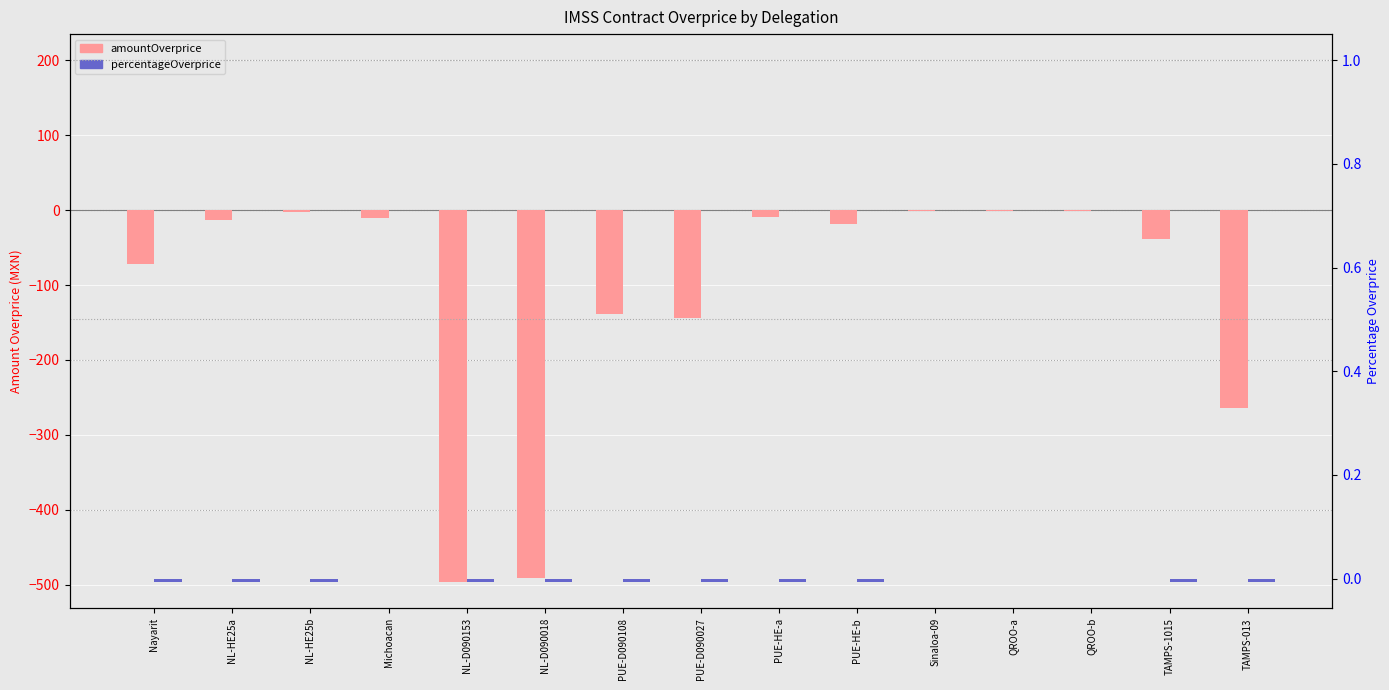

Which series changed the most between Nayarit and PUE-D090027?

amountOverprice